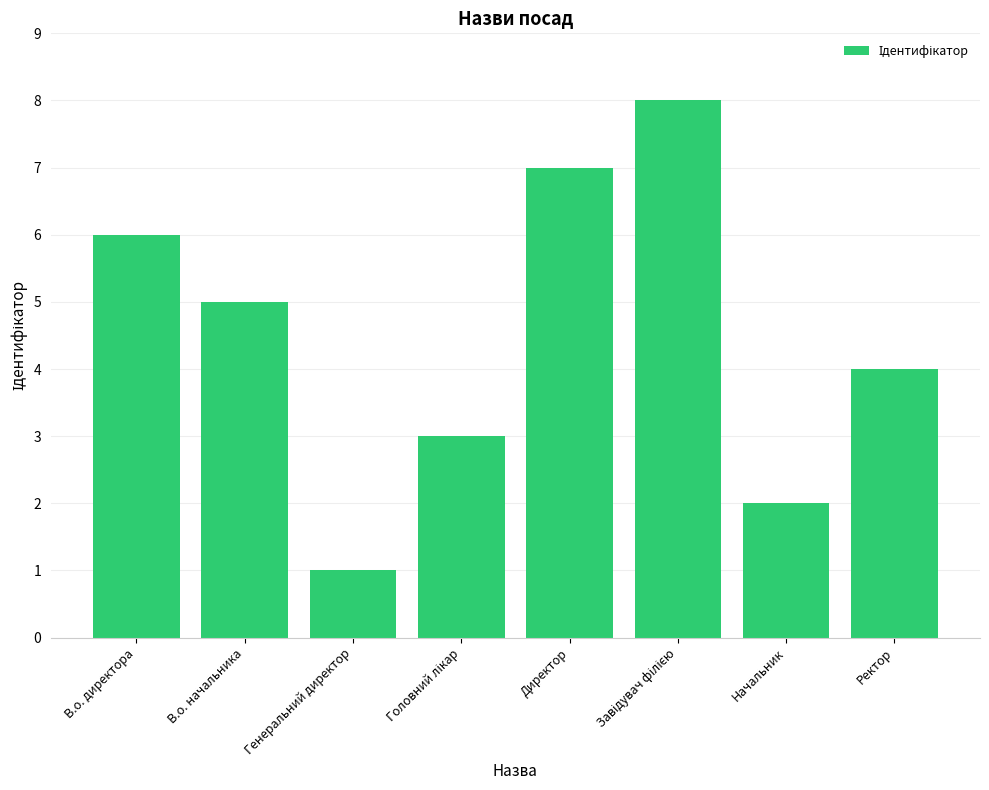

Reading left to right, list all the values displayed in this chart.

6	5	1	3	7	8	2	4